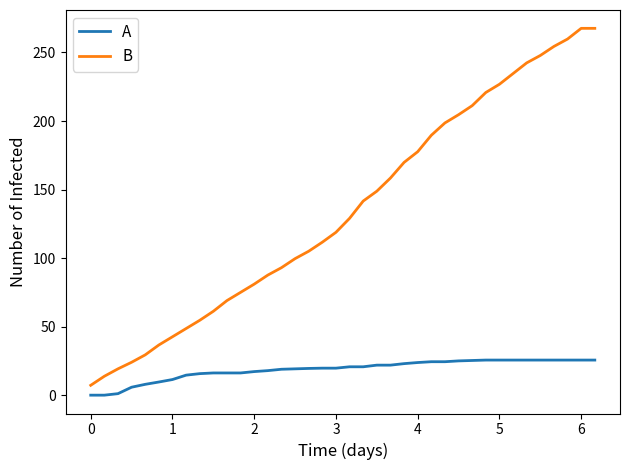

How many lines are shown in the chart?

2